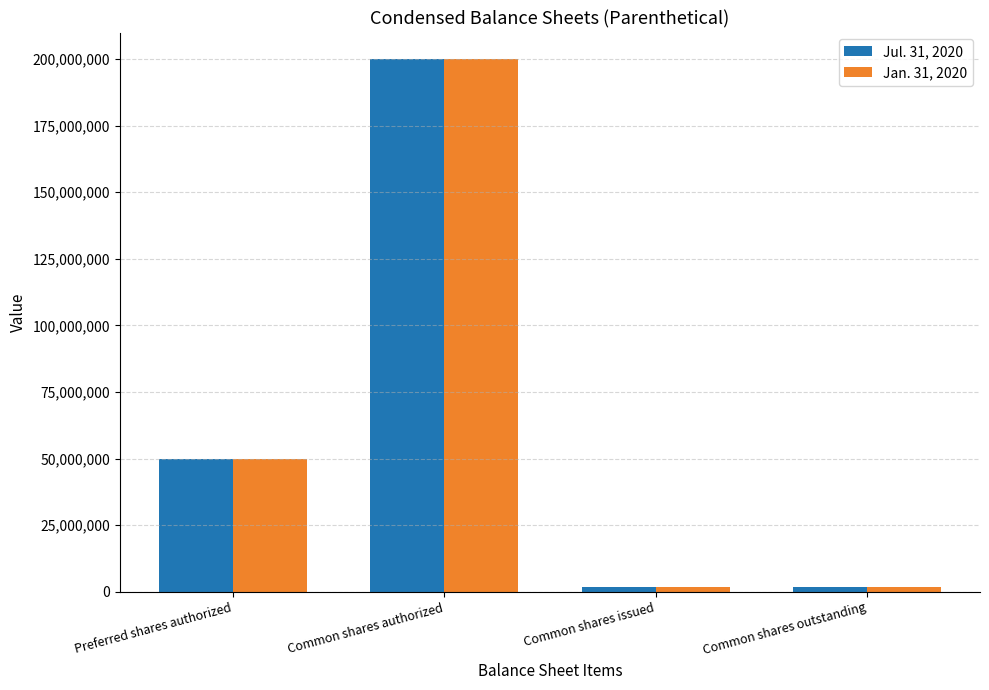

How many bars are there in each group?

2